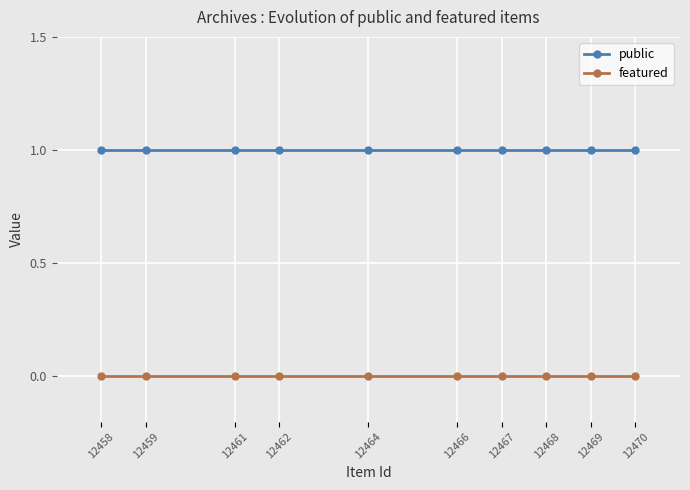

What is the sum of all public values?

10